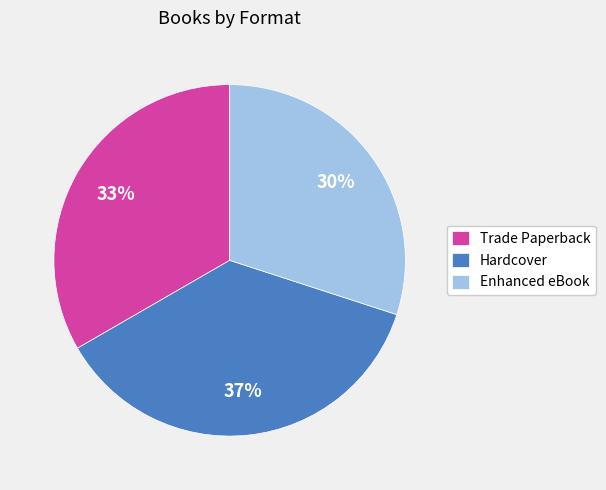

To the nearest percent, what percentage of the pie is Trade Paperback?

33%